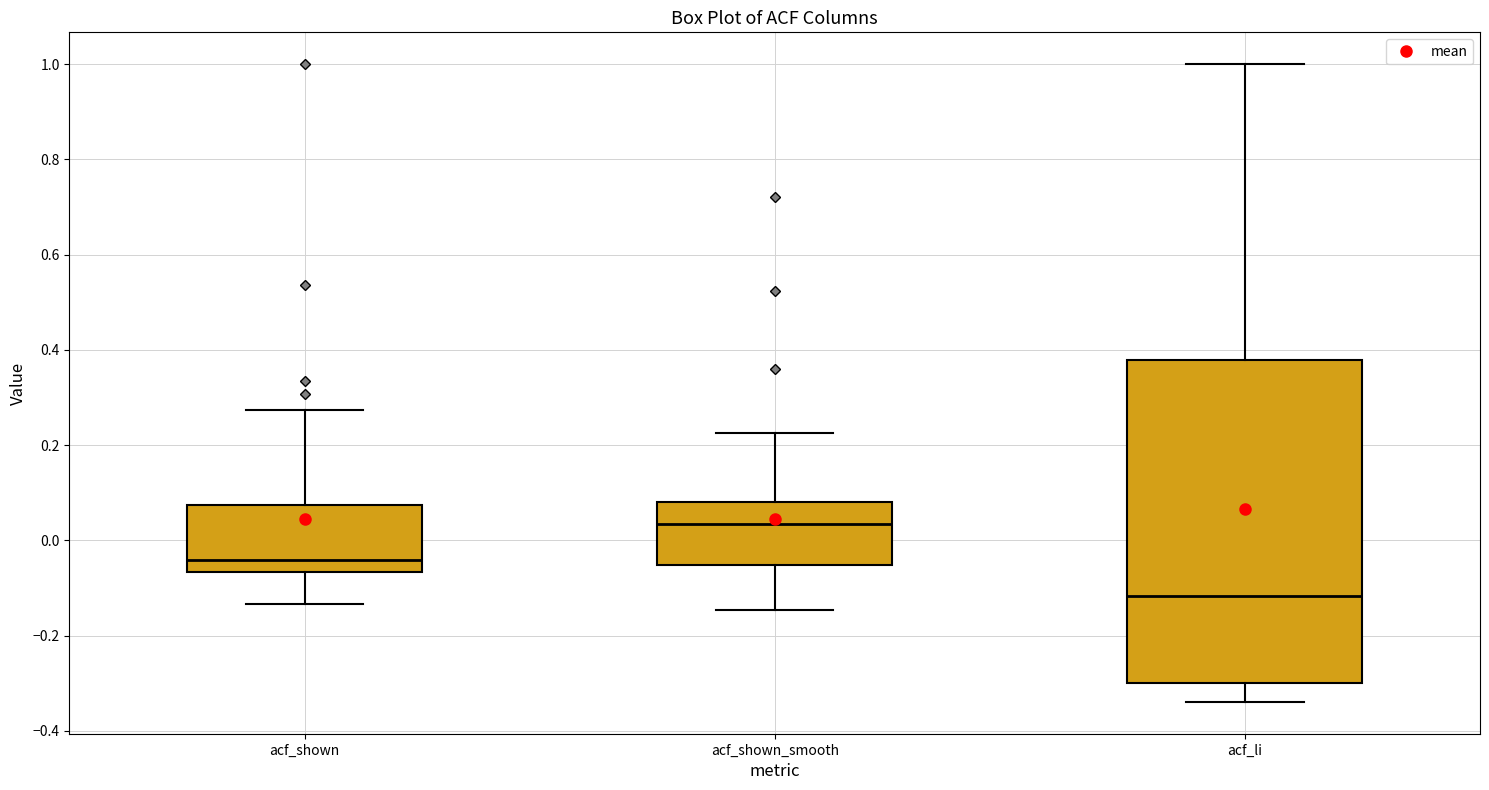

Where is the lower edge of the box for acf_li on the y-axis? The values are not printed on the chart, so give them approximately, as read against the axis.

-0.30